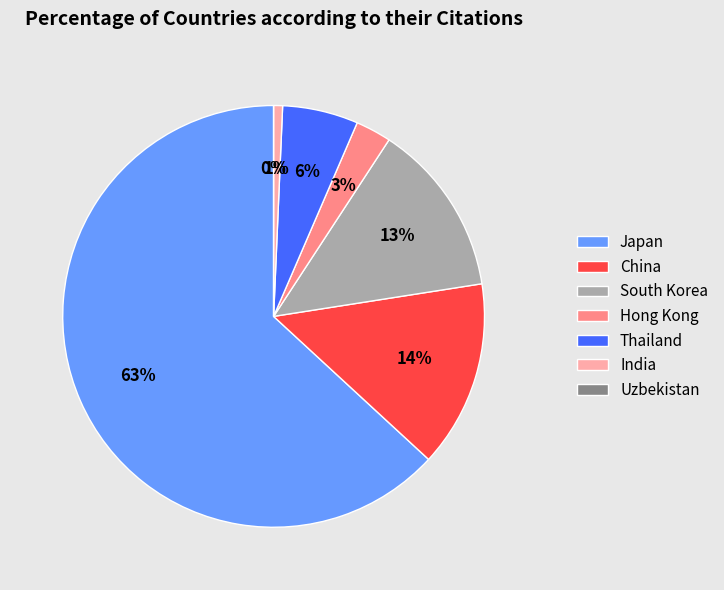

What is the majority slice?

Japan